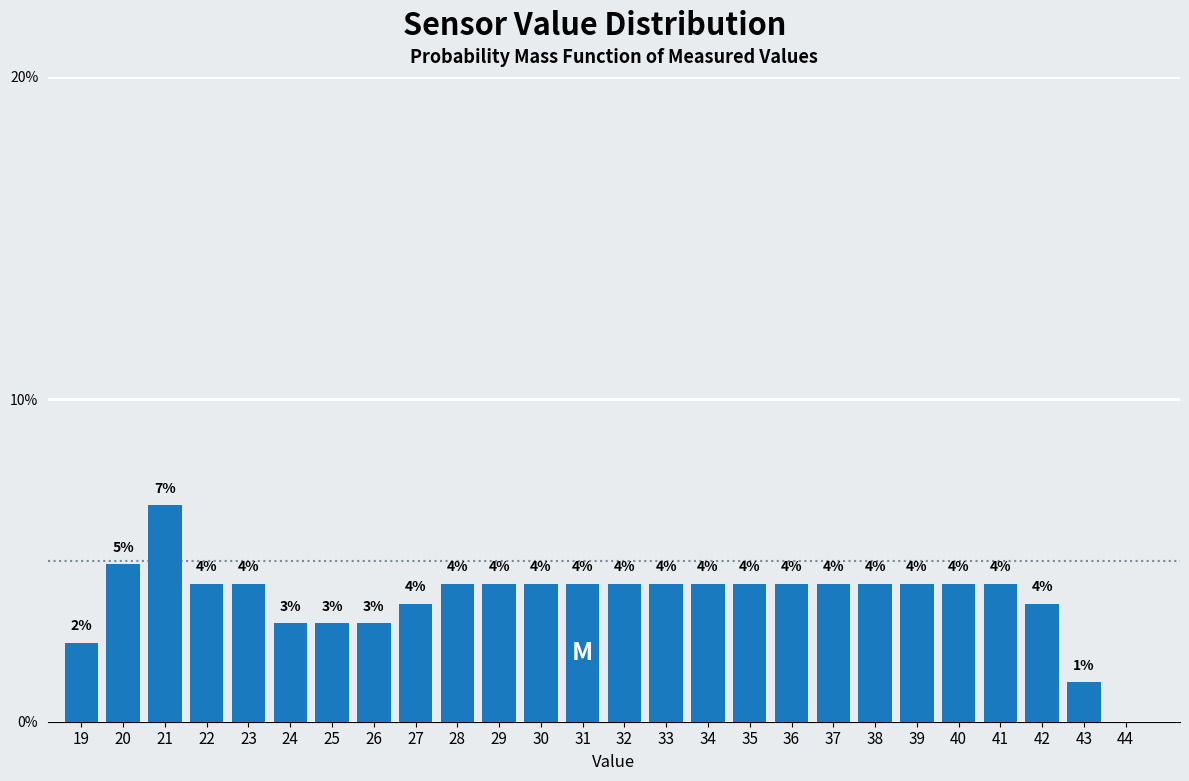

Are the bars horizontal?

No